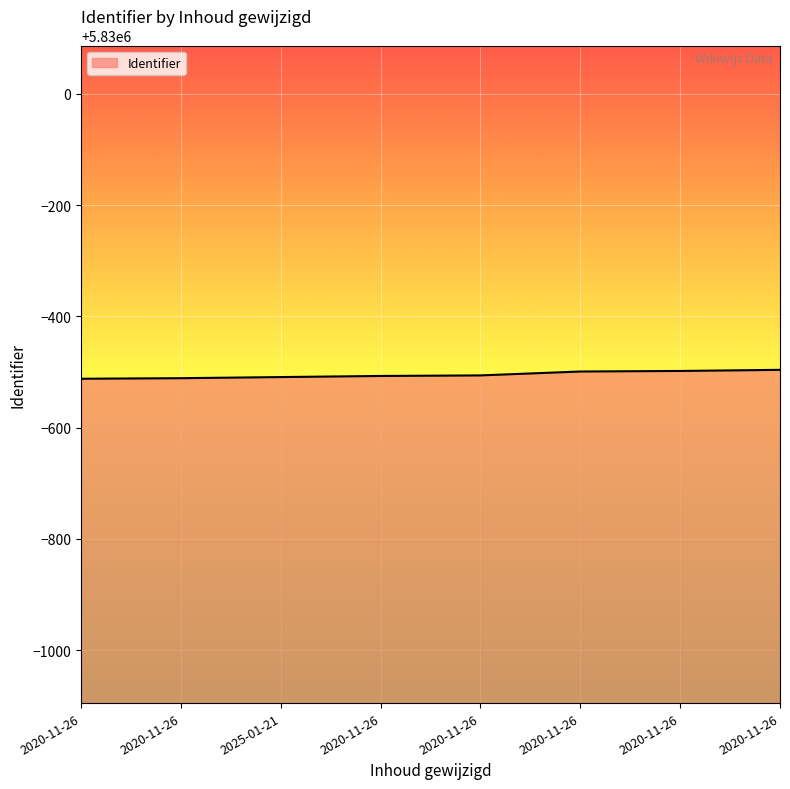

What is the difference between the maximum and minimum values?

16